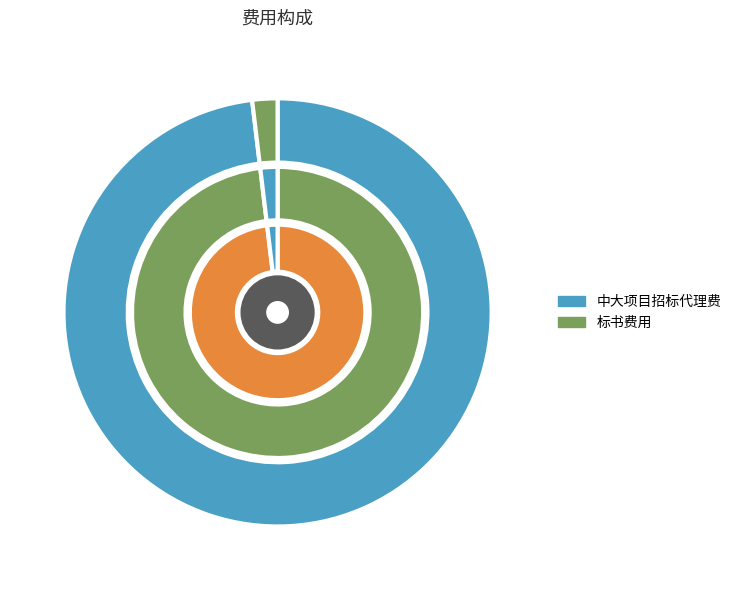

To the nearest percent, what percentage of the pie is 中大项目招标代理费?

98%